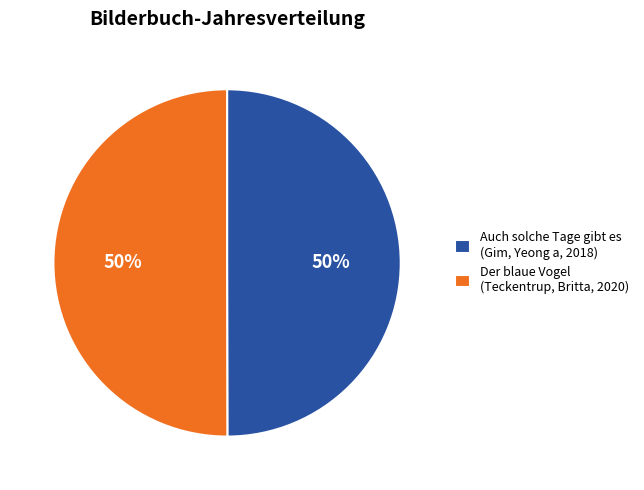

True or false: Auch solche Tage gibt es (Gim, Yeong a, 2018) accounts for 57% of the total.

False